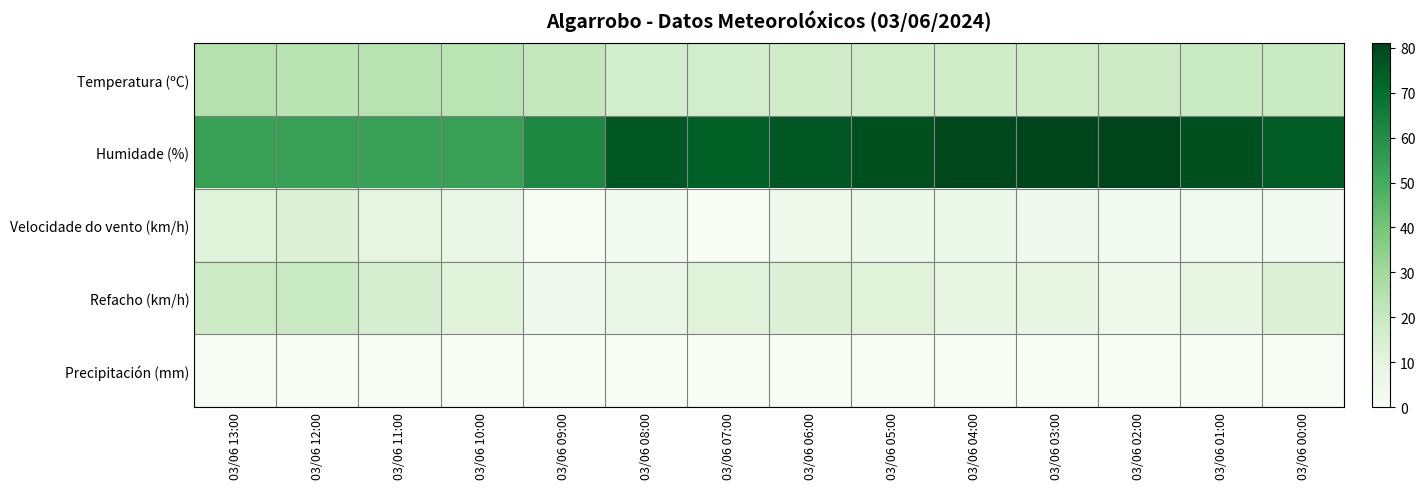

Reading right to left, what are all the values shown in this chart?

Temperatura (ºC): 03/06 00:00=19.6	03/06 01:00=19.0	03/06 02:00=17.9	03/06 03:00=17.6	03/06 04:00=17.3	03/06 05:00=17.5	03/06 06:00=17.3	03/06 07:00=16.6	03/06 08:00=16.5	03/06 09:00=21.0	03/06 10:00=23.1	03/06 11:00=24.3	03/06 12:00=24.0	03/06 13:00=24.7
Humidade (%): 03/06 00:00=75.0	03/06 01:00=78.0	03/06 02:00=81.0	03/06 03:00=81.0	03/06 04:00=80.0	03/06 05:00=78.0	03/06 06:00=76.0	03/06 07:00=74.0	03/06 08:00=76.0	03/06 09:00=62.0	03/06 10:00=54.0	03/06 11:00=54.0	03/06 12:00=54.0	03/06 13:00=54.0
Velocidade do vento (km/h): 03/06 00:00=2.0	03/06 01:00=3.0	03/06 02:00=2.0	03/06 03:00=4.0	03/06 04:00=6.0	03/06 05:00=6.0	03/06 06:00=5.0	03/06 07:00=0.0	03/06 08:00=2.0	03/06 09:00=0.0	03/06 10:00=7.0	03/06 11:00=10.0	03/06 12:00=13.0	03/06 13:00=12.0
Refacho (km/h): 03/06 00:00=13.0	03/06 01:00=9.0	03/06 02:00=5.0	03/06 03:00=9.0	03/06 04:00=9.0	03/06 05:00=12.0	03/06 06:00=13.0	03/06 07:00=12.0	03/06 08:00=7.0	03/06 09:00=4.0	03/06 10:00=12.0	03/06 11:00=15.0	03/06 12:00=19.0	03/06 13:00=18.0
Precipitación (mm): 03/06 00:00=0.0	03/06 01:00=0.0	03/06 02:00=0.0	03/06 03:00=0.0	03/06 04:00=0.0	03/06 05:00=0.0	03/06 06:00=0.0	03/06 07:00=0.0	03/06 08:00=0.0	03/06 09:00=0.0	03/06 10:00=0.0	03/06 11:00=0.0	03/06 12:00=0.0	03/06 13:00=0.0